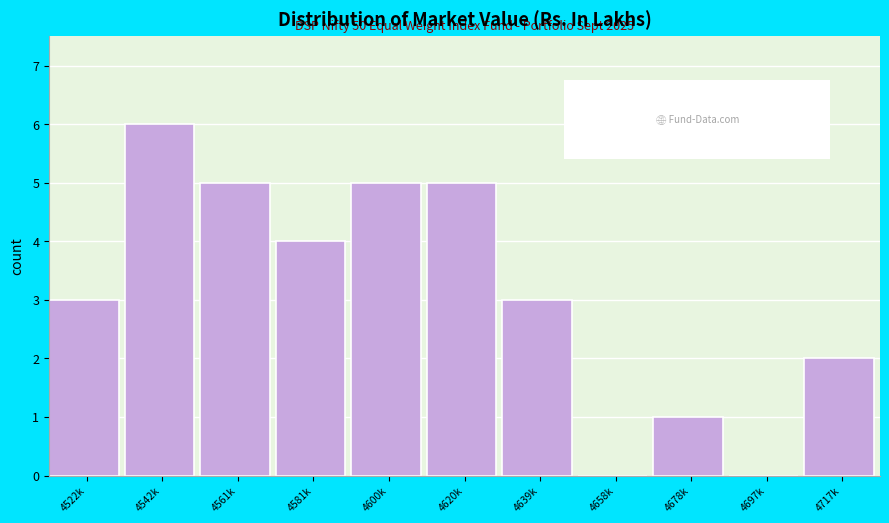

Reading left to right, transcribe all the data shown in this chart.

4522k=3	4542k=6	4561k=5	4581k=4	4600k=5	4620k=5	4639k=3	4658k=0	4678k=1	4697k=0	4717k=2